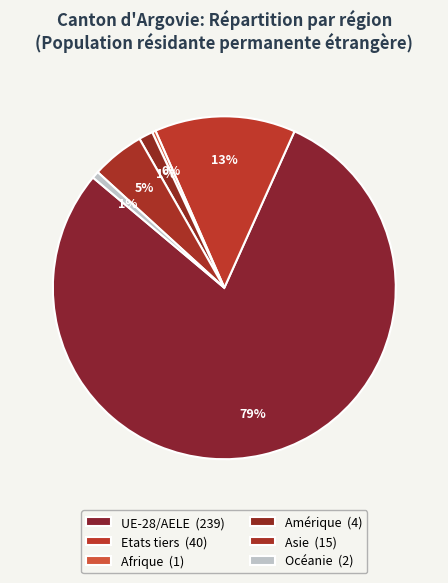

Count the number of slices in the pie.

6